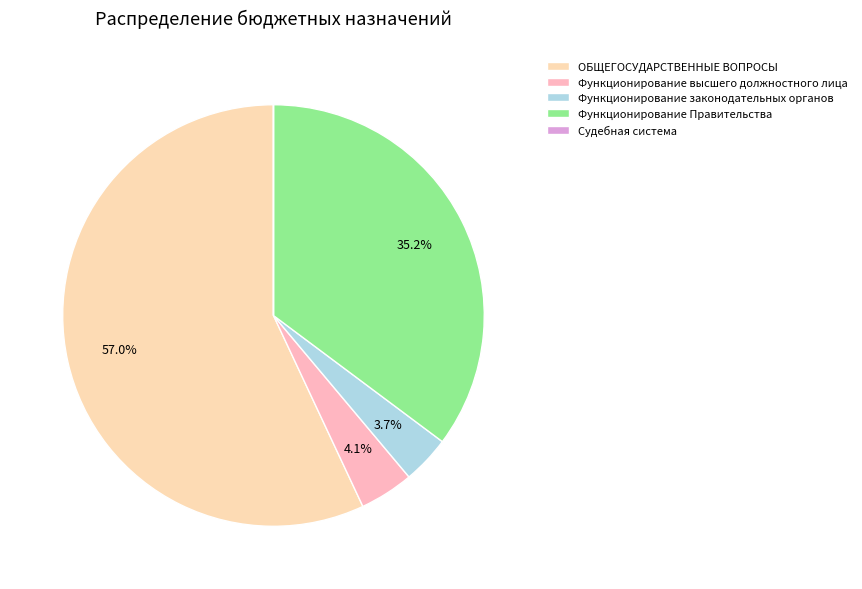

The ОБЩЕГОСУДАРСТВЕННЫЕ ВОПРОСЫ slice represents 57% of the pie. True or false?

True